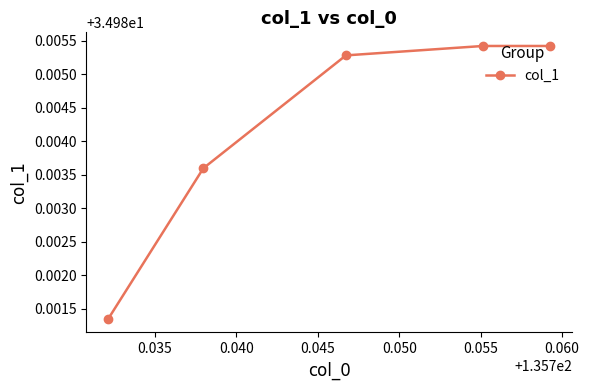

How many lines are shown in the chart?

1